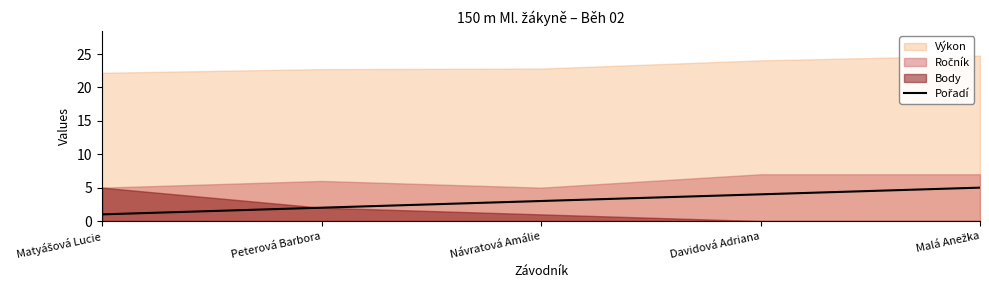

Where does the data first go above 3?

Davidová Adriana